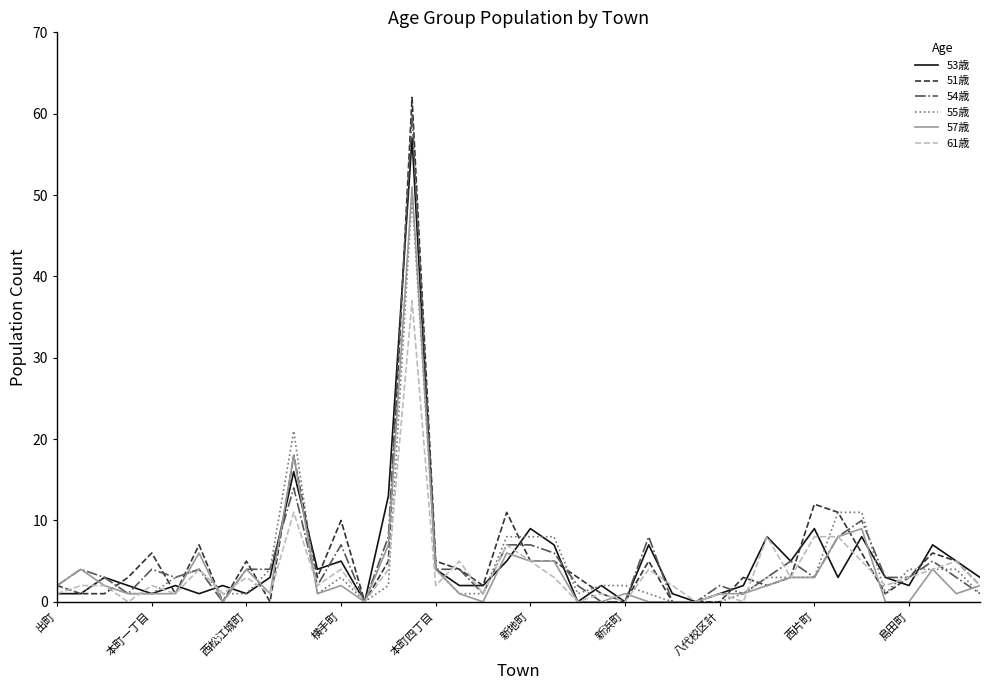

List the series in order of their peak value, lowest first.

61歳, 55歳, 57歳, 53歳, 54歳, 51歳